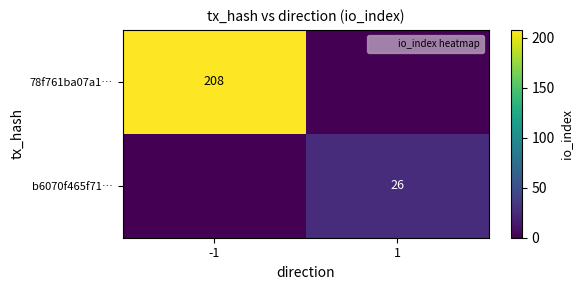

Is the value of b6070f465f71… at 1 greater than the value of 78f761ba07a1… at 1?

Yes